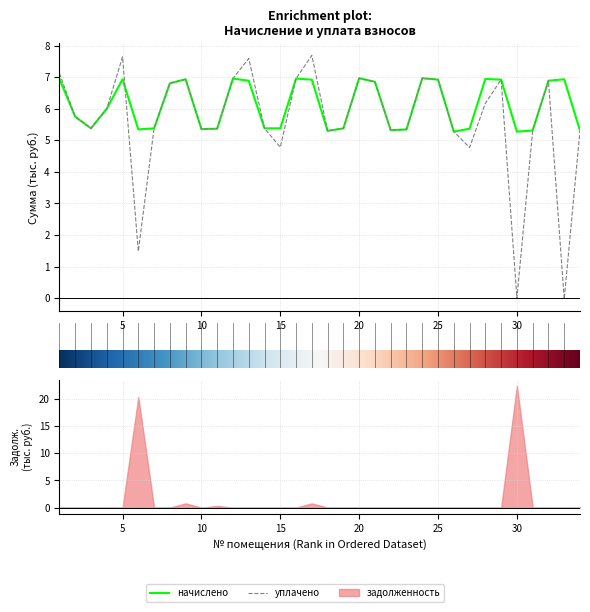

The начислено series shows 3.5 at 8. True or false?

False